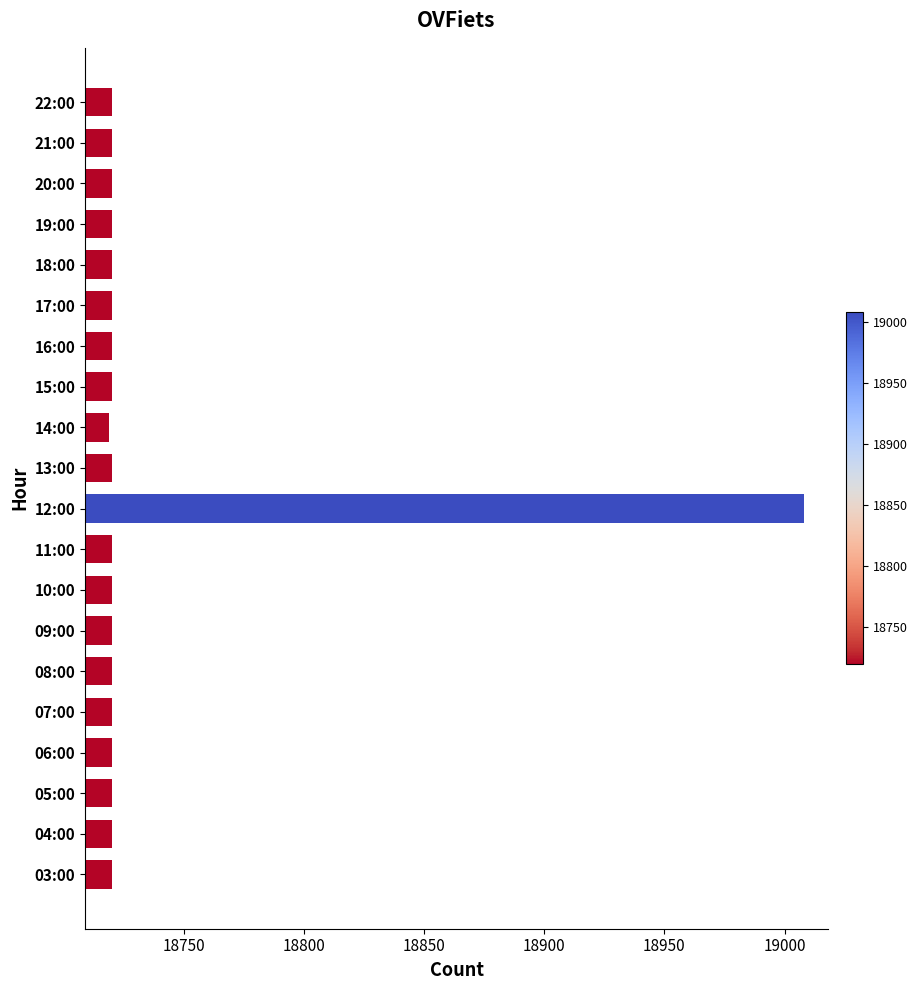

What is the difference between the maximum and minimum values?

289